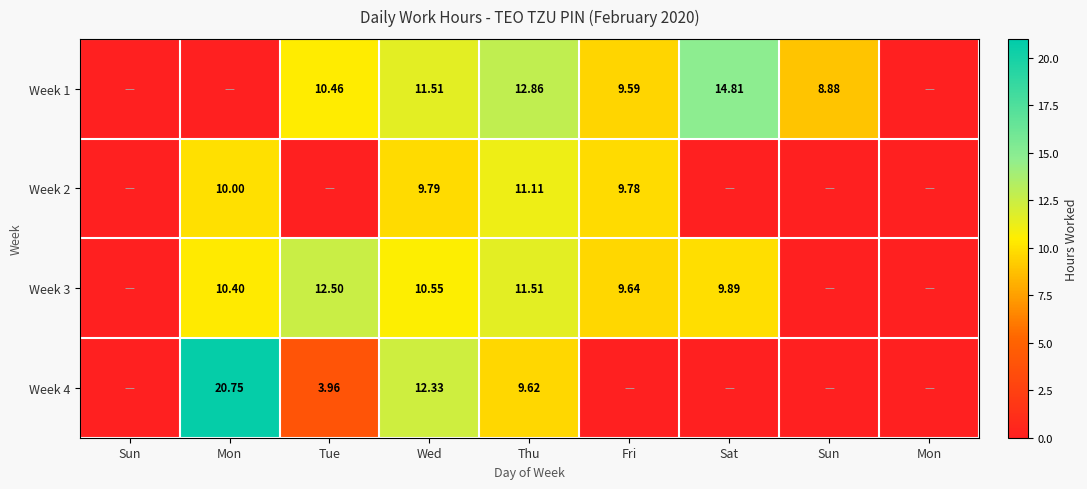

What is the difference between the second highest and second lowest values in the Week 3 series?

11.5